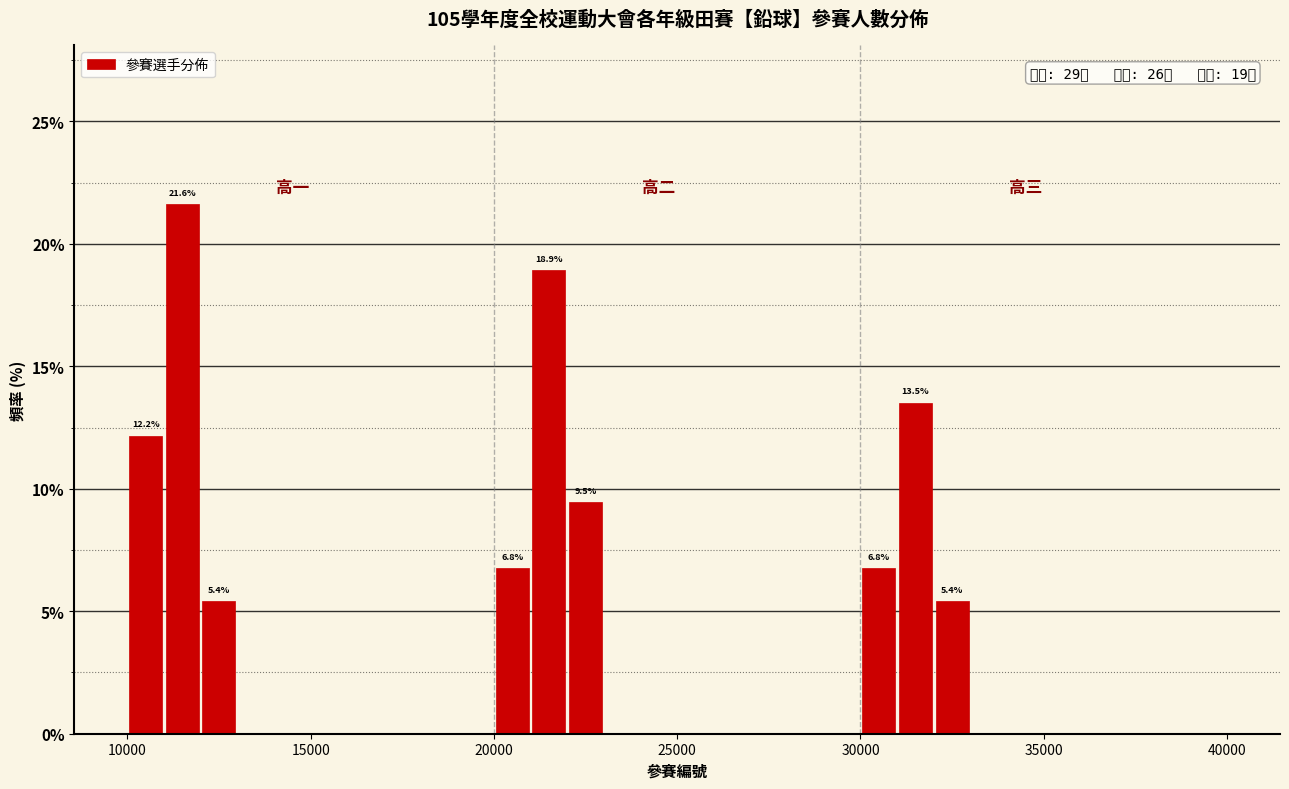

Read against the x-axis, roughly where is the centre of the tallest bar?

11500